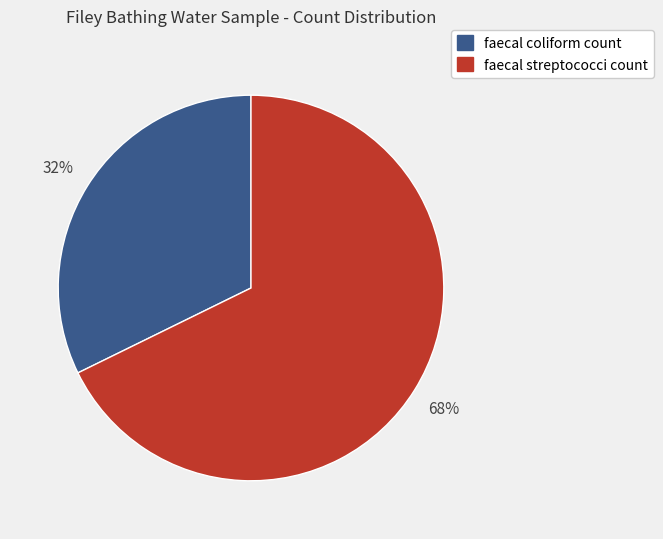

Do faecal streptococci count and faecal coliform count together represent more than half of the pie?

Yes